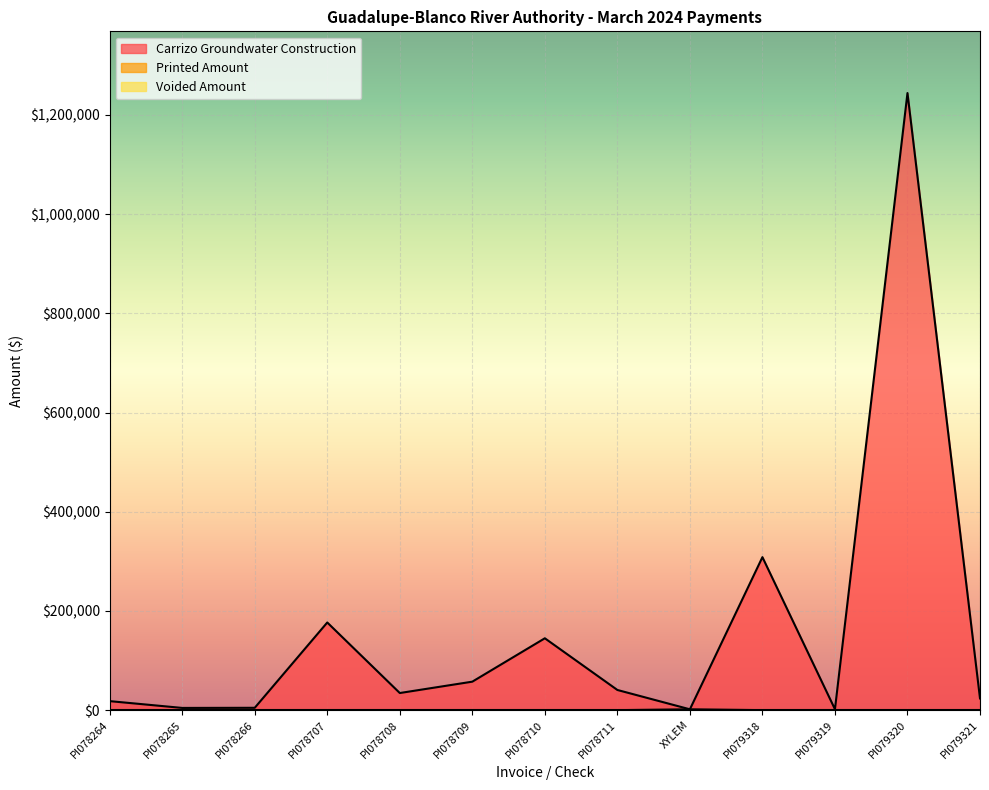

True or false: Printed Amount has more than 2 interior local peaks.

False